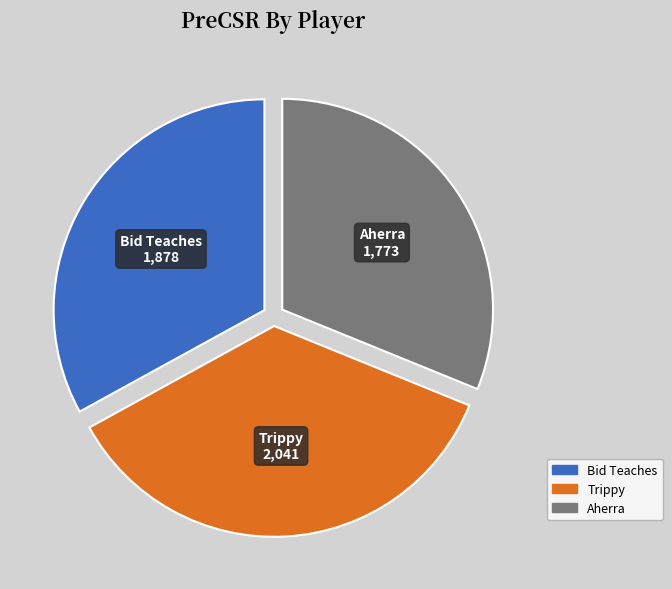

Is there any slice that represents more than half of the pie?

No